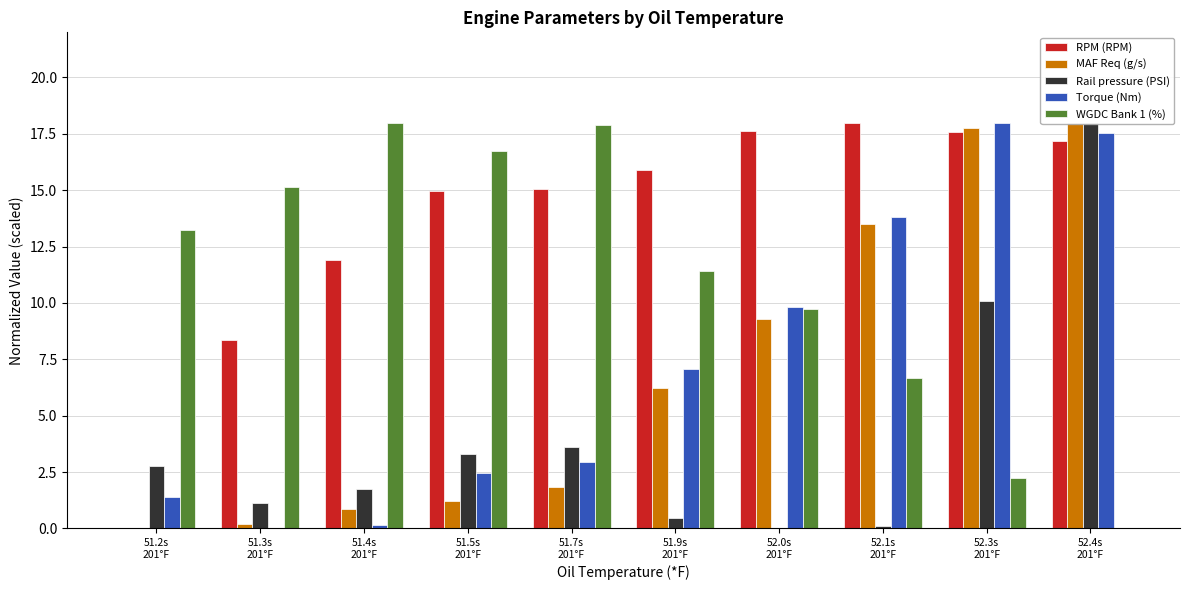

True or false: Torque (Nm) has a value of 0.1 at 51.4s
201°F.

False